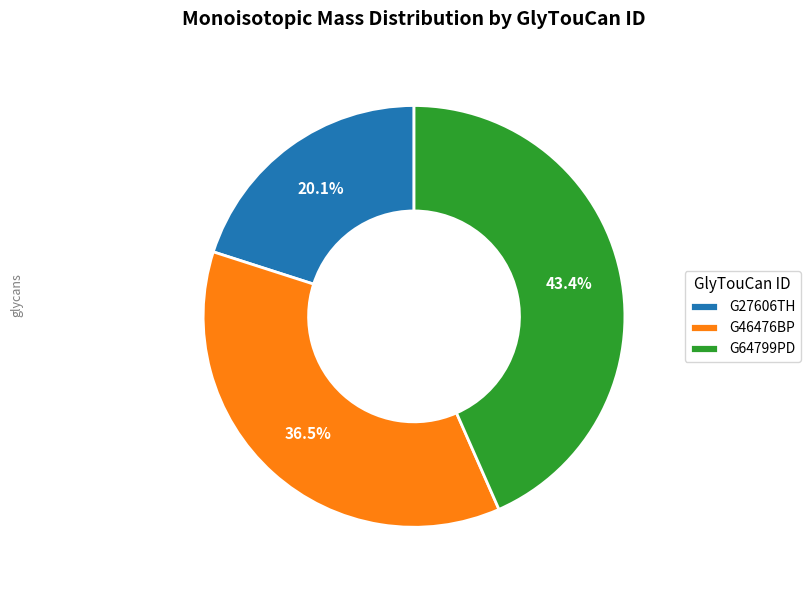

To the nearest percent, what is the average slice percentage?

33%